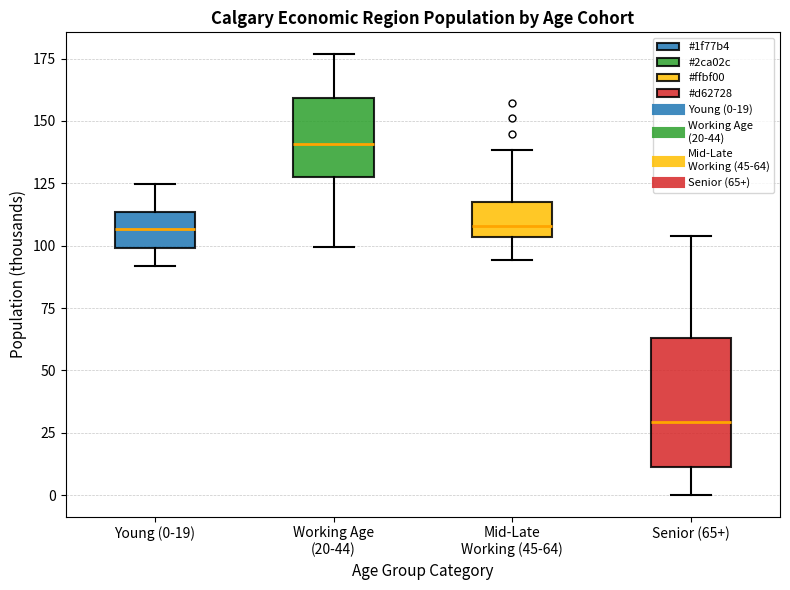

Reading left to right, transcribe this box plot: for each box, give where its median line is, the range the box spans, and where its two whiskers end, as read against the y-axis. The values are not printed on the chart, so give them approximately, as read against the axis.

Young (0-19): median 105, box 100 to 115, whiskers 90 to 125
Working Age (20-44): median 140, box 125 to 160, whiskers 100 to 175
Mid-Late Working (45-64): median 110, box 105 to 115, whiskers 95 to 140
Senior (65+): median 30, box 10 to 65, whiskers 0 to 105